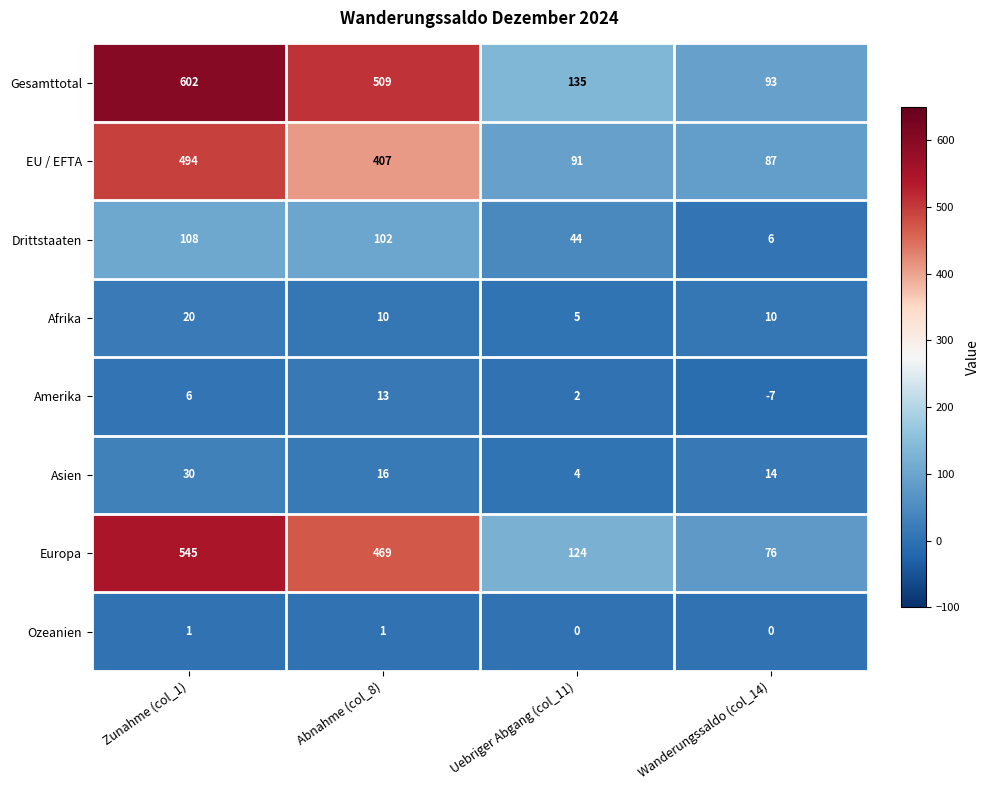

Which series has the largest total across all categories?

Gesamttotal